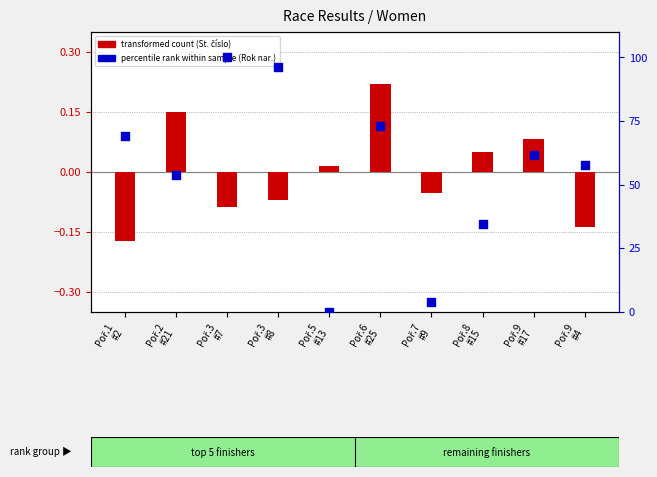

Which series has the largest total across all categories?

percentile rank within sample (Rok nar.)